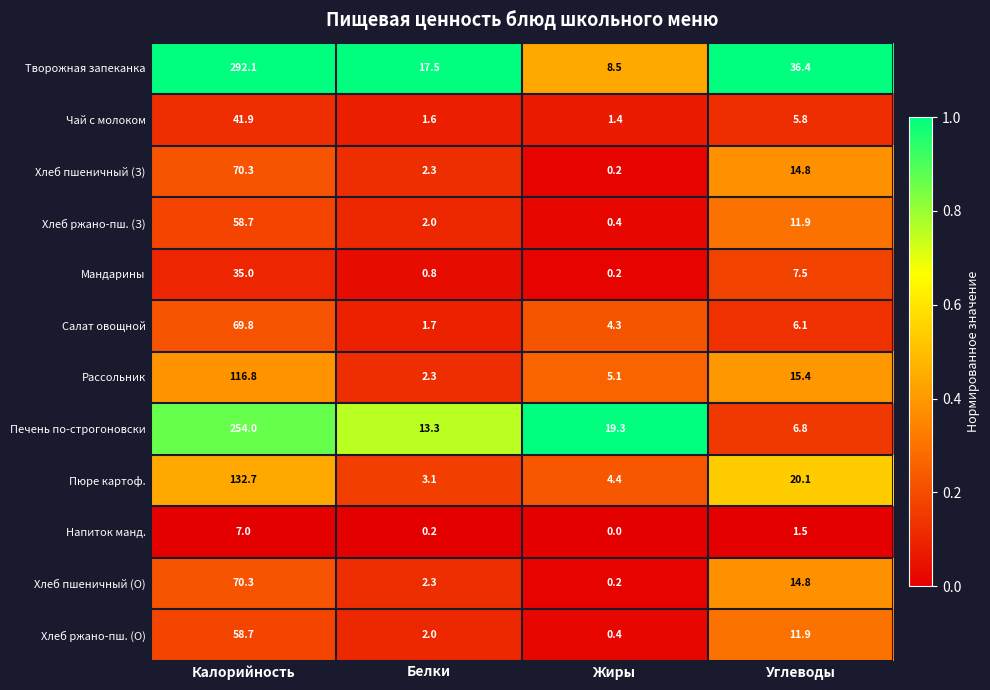

Where is Чай с молоком nearest to the value 21?

Углеводы